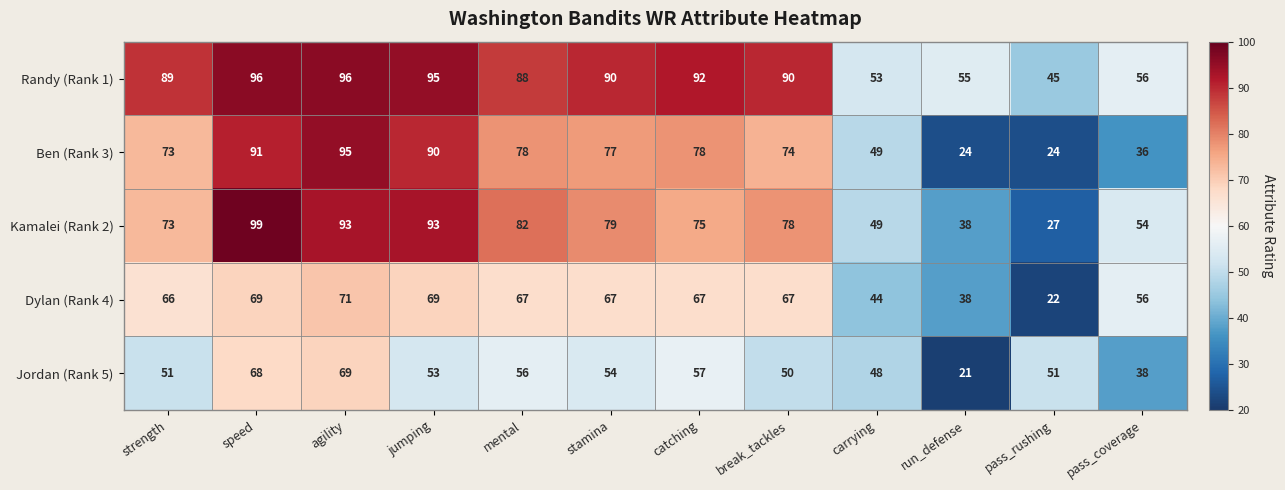

What is the average value of the Ben (Rank 3) series?

66